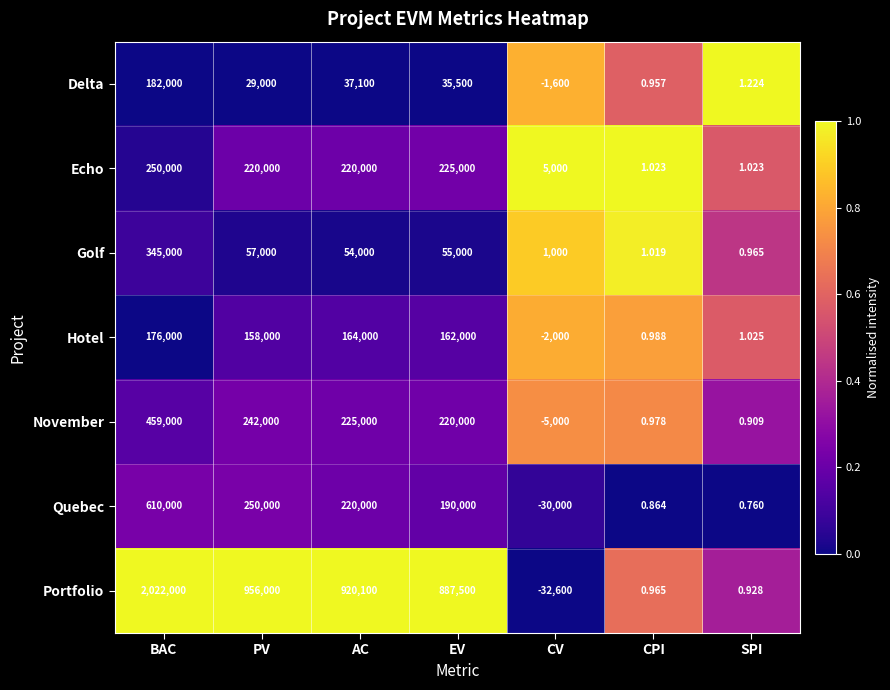

Where is November nearest to the value 227000?

AC